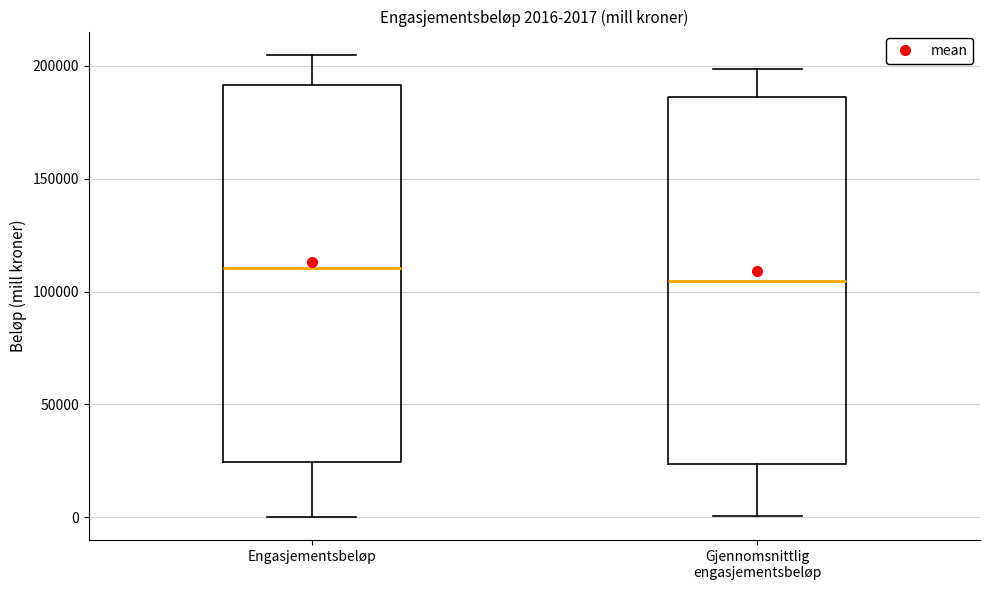

Which box's median line is the lowest?

Gjennomsnittlig engasjementsbeløp